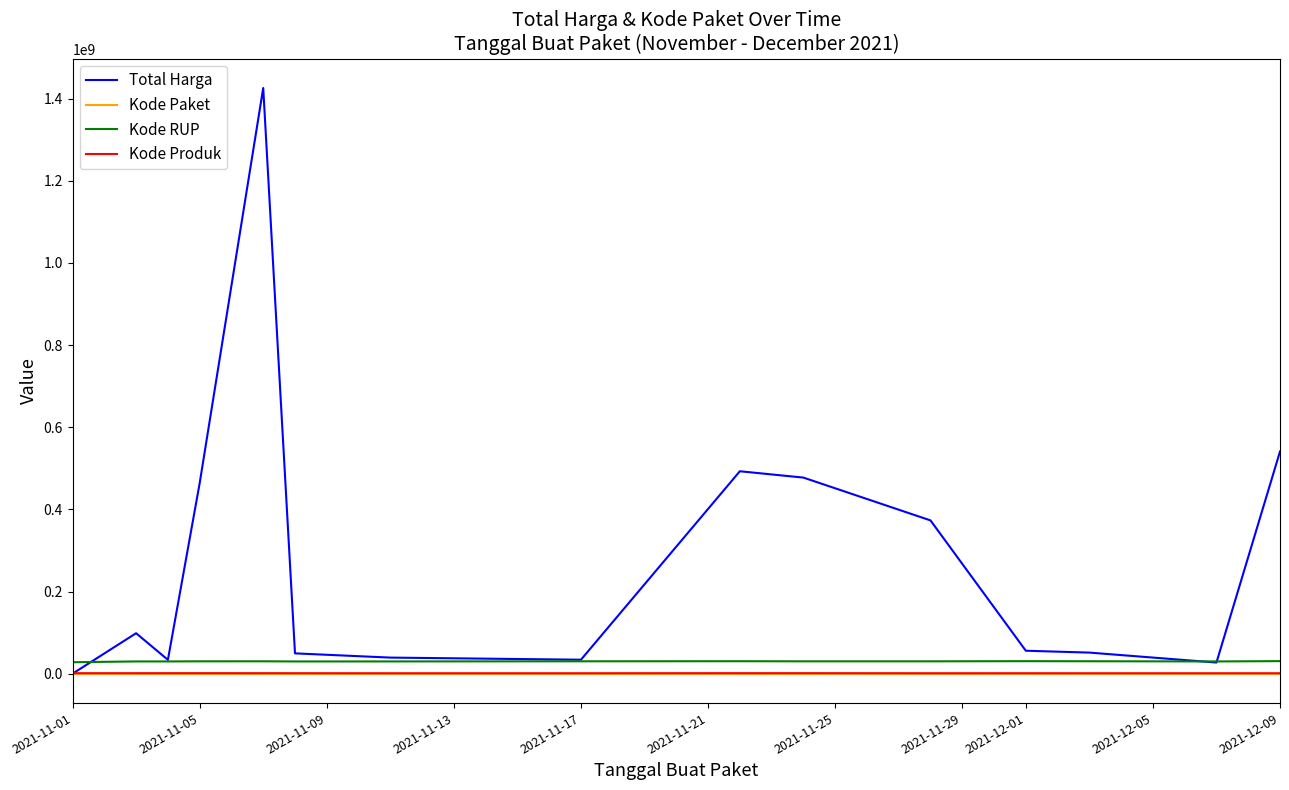

What is the highest value of the Total Harga series?

1425867900